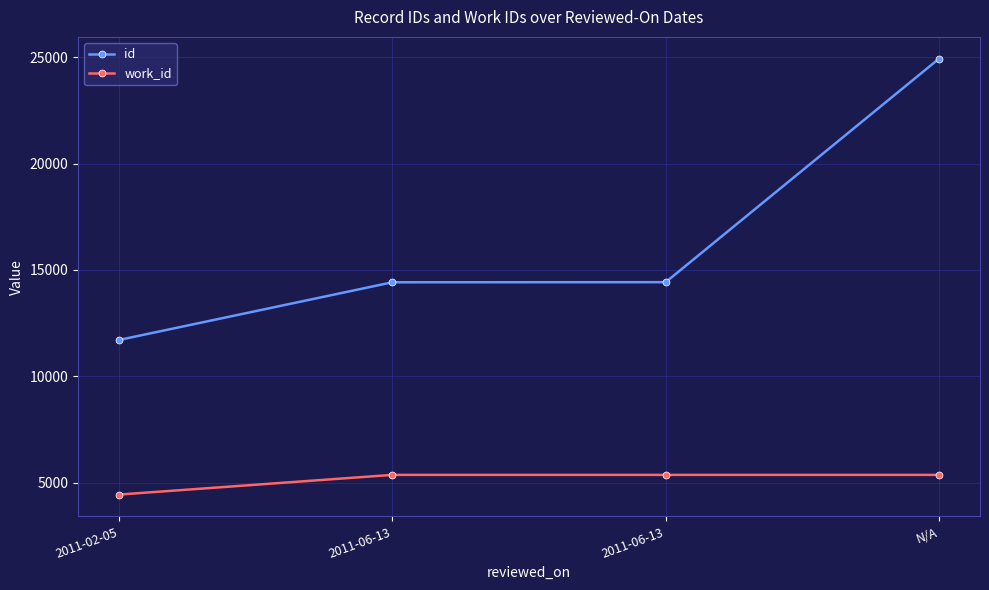

Which series has the widest spread of values?

id